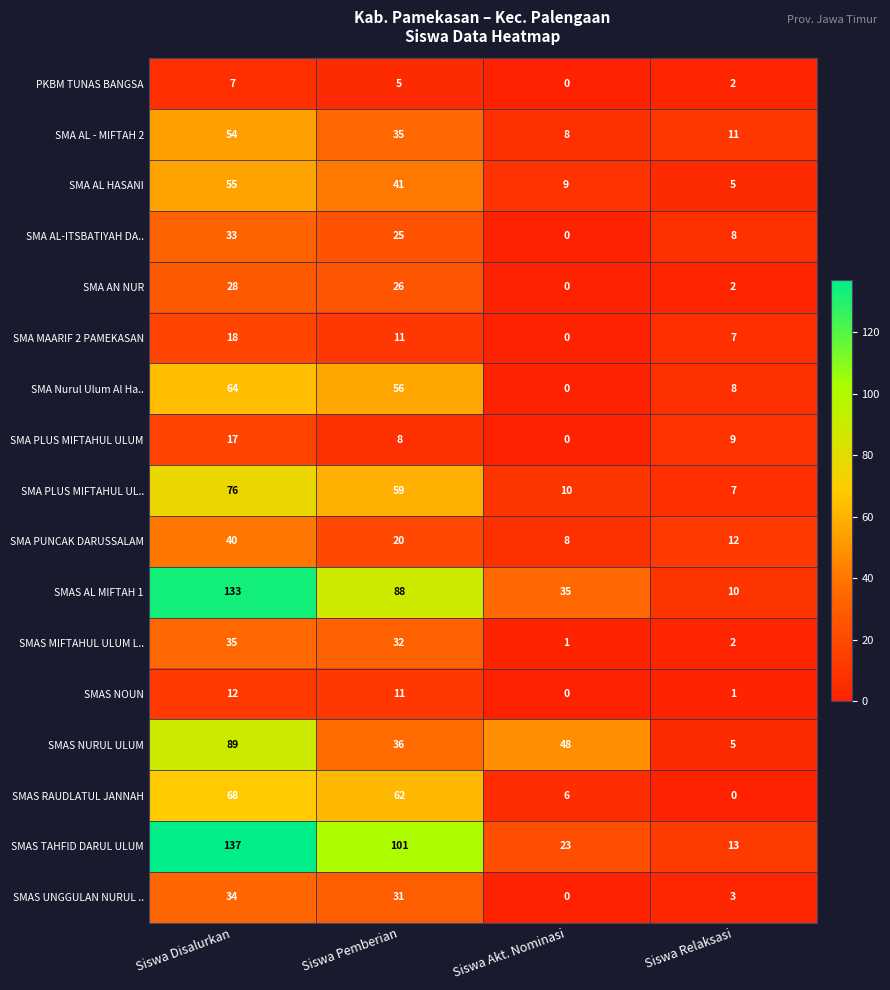

Which series has the largest total across all categories?

SMAS TAHFID DARUL ULUM